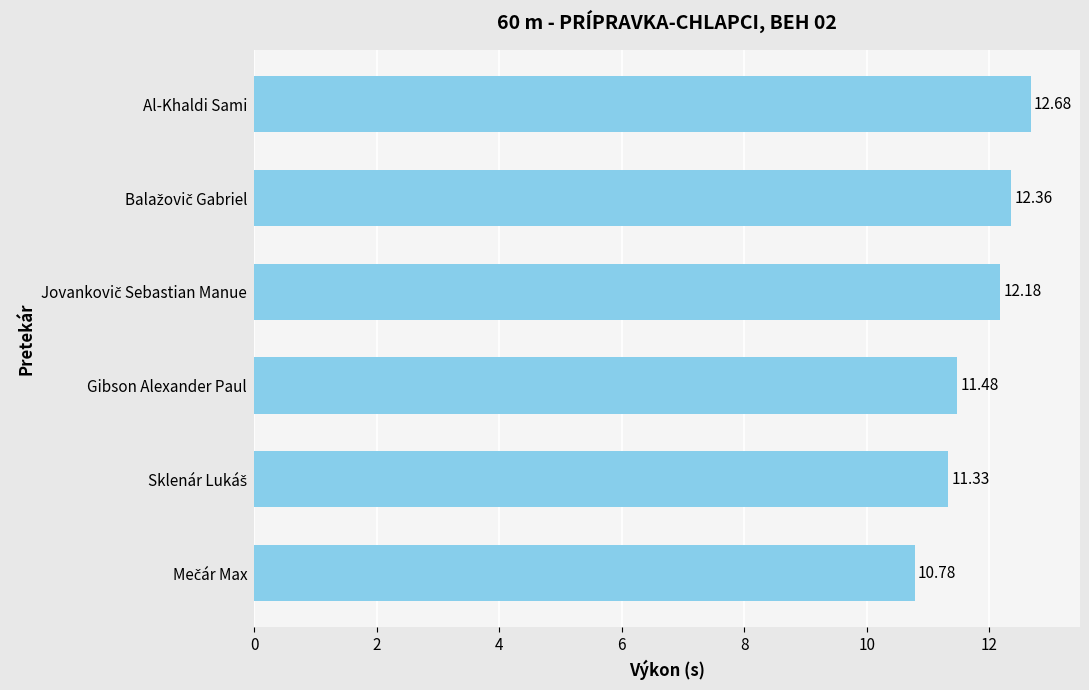

Does the chart contain stacked bars?

No